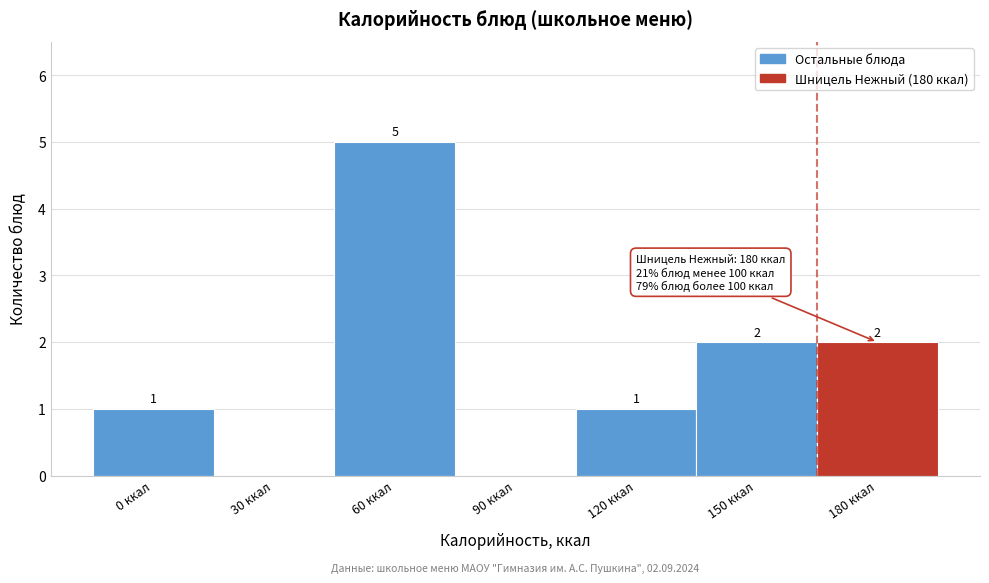

Reading left to right, list all the values displayed in this chart.

0 ккал=1	30 ккал=0	60 ккал=5	90 ккал=0	120 ккал=1	150 ккал=2	180 ккал=2